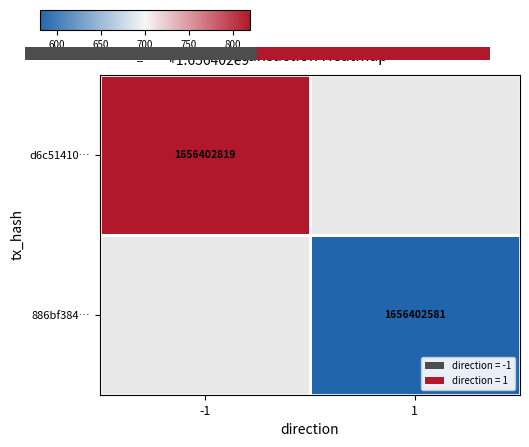

Is it true that d6c51410… equals 1656402819 at -1?

True